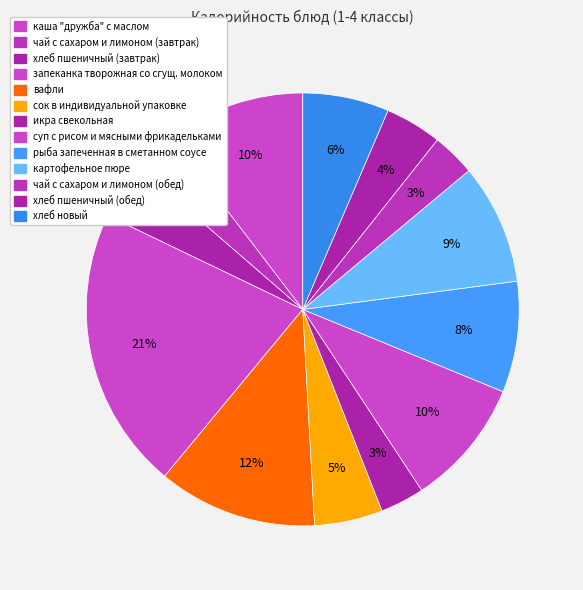

How many segments does this pie chart have?

13